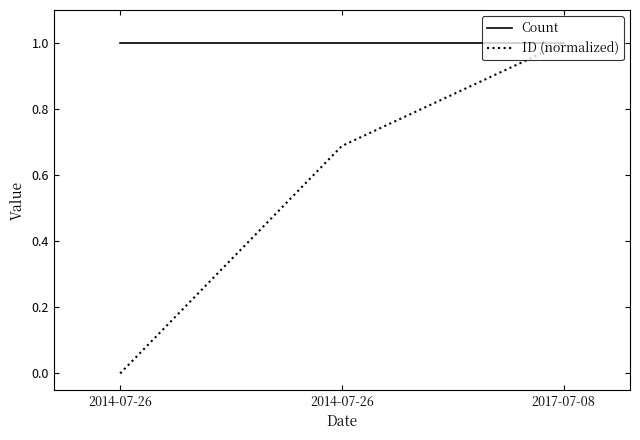

Is the value of ID (normalized) at 2014-07-26 greater than the value of Count at 2017-07-08?

No